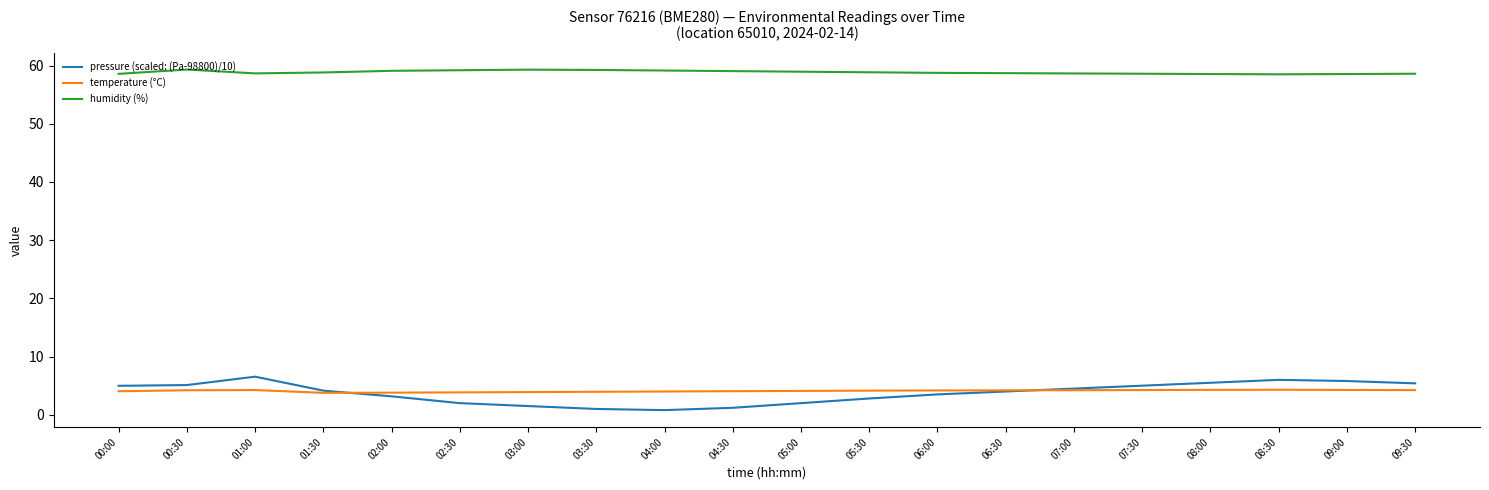

In temperature (°C), how many points are lower than both neighbors (excluding endpoints)?

1